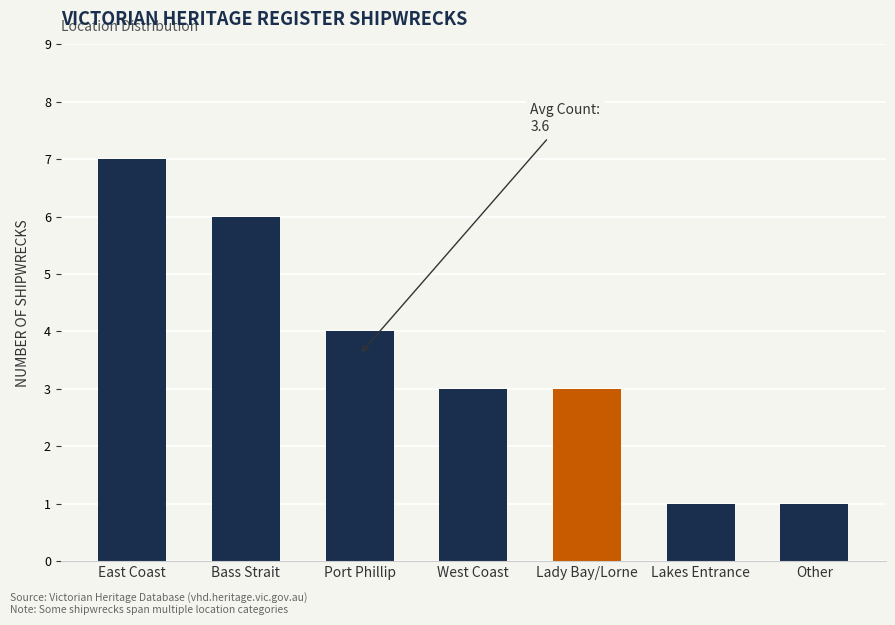

What is the label of the 4th bar from the left?

West Coast